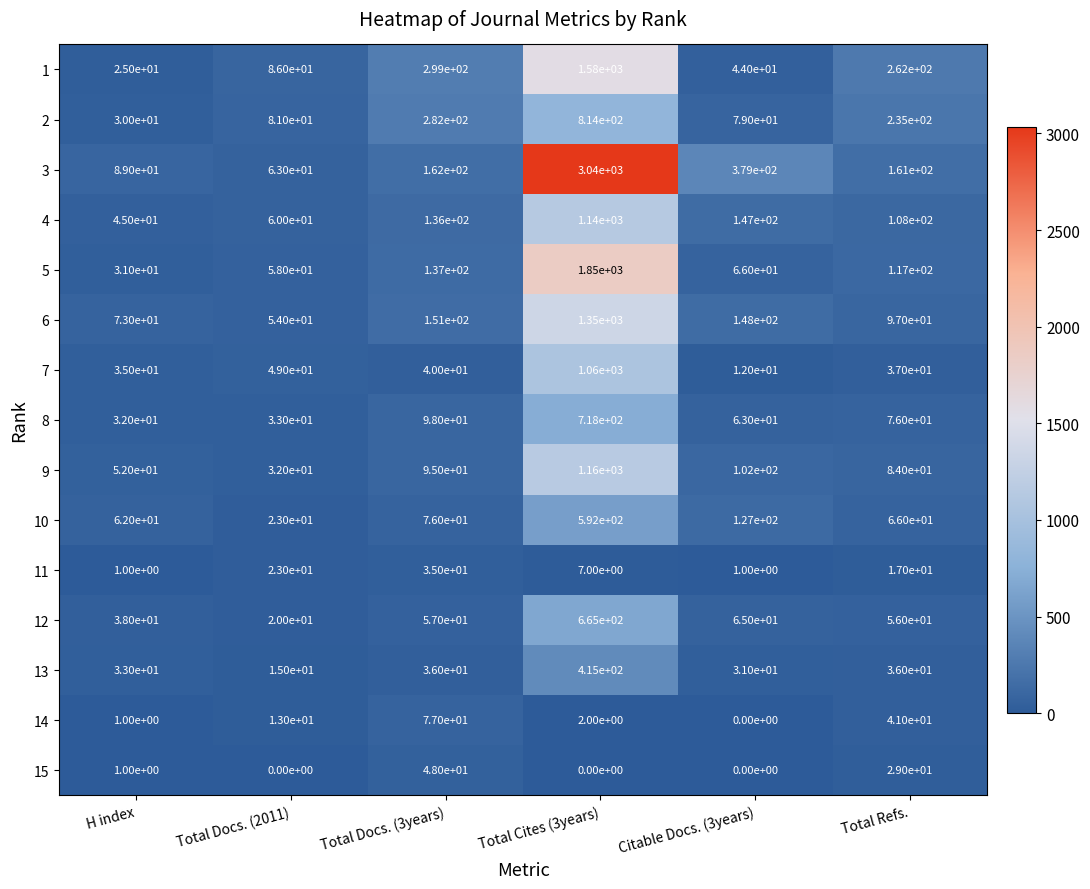

What is the difference between the 1 values at Total Refs. and Total Cites (3years)?

1318